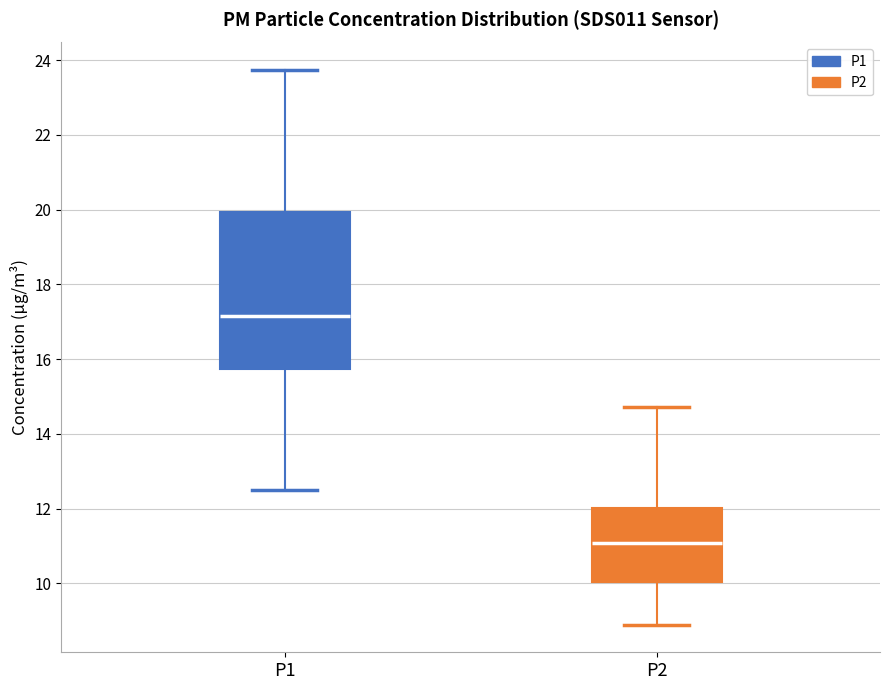

Where does the upper whisker of the box for P1 end on the y-axis? The values are not printed on the chart, so give them approximately, as read against the axis.

23.8